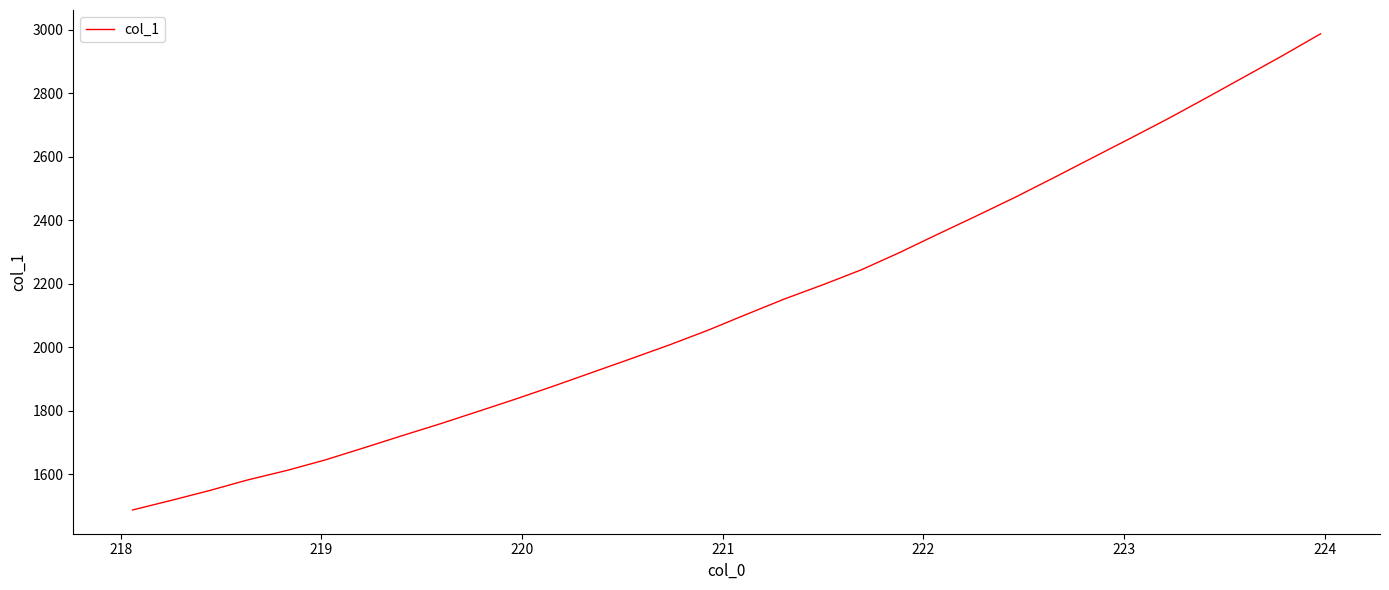

What is the difference between the maximum and minimum values?

1499.6